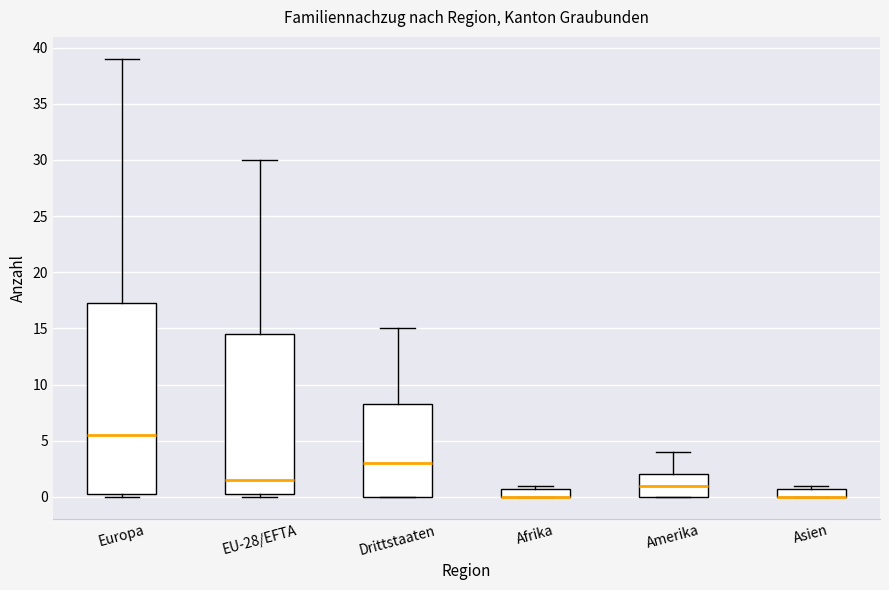

Comparing the boxes themselves (not the whiskers), which one is the tallest?

Europa